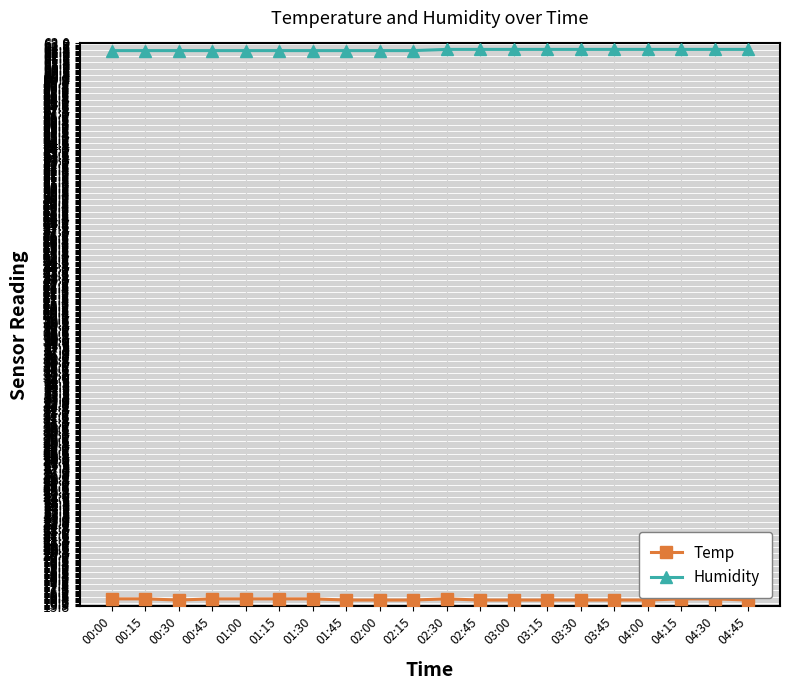

Which series has the largest total across all categories?

Humidity